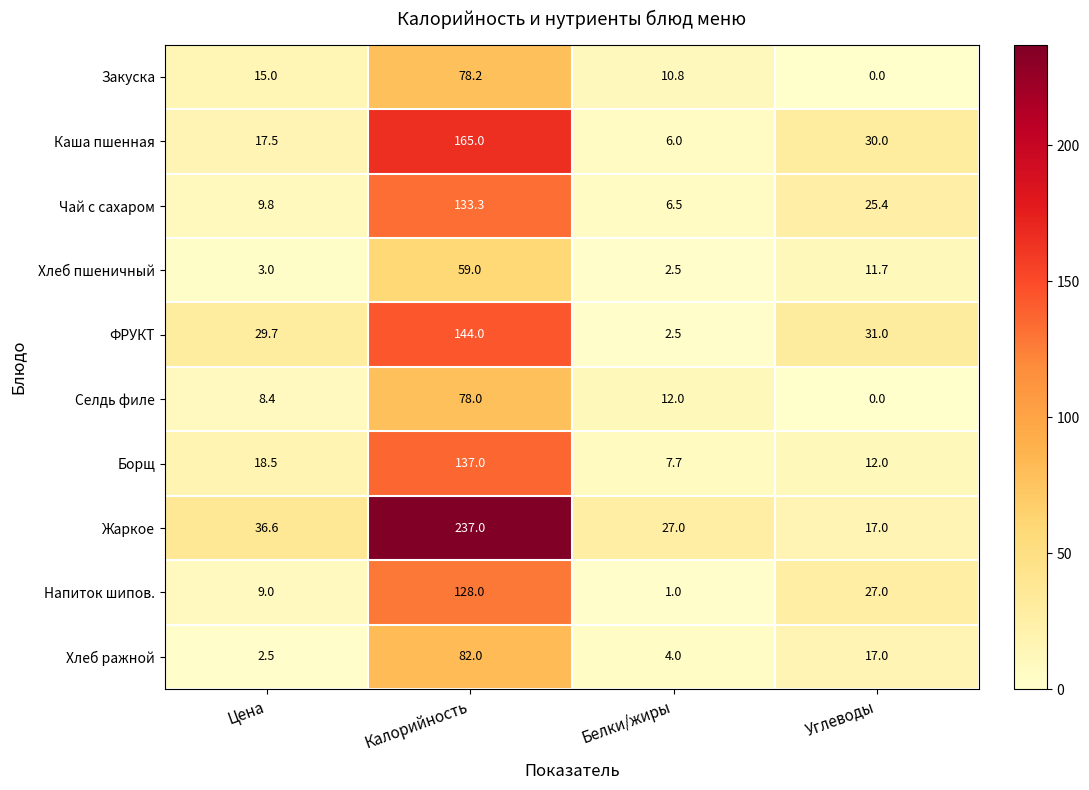

List the labels in order of Чай с сахаром value, largest first.

Калорийность, Углеводы, Цена, Белки/жиры